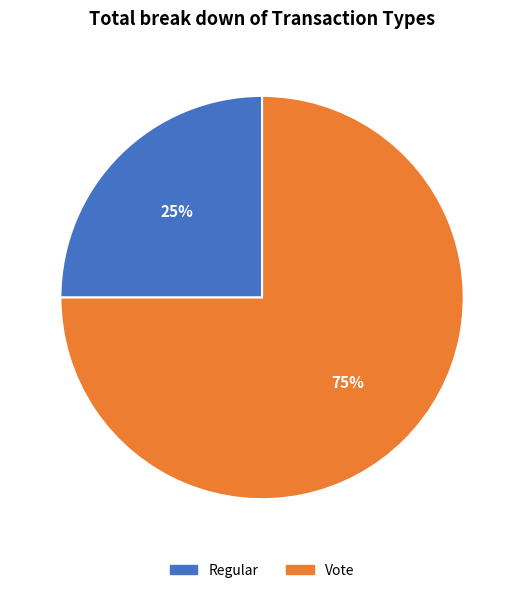

To the nearest percent, what is the difference between the largest and smallest slice percentages?

50%